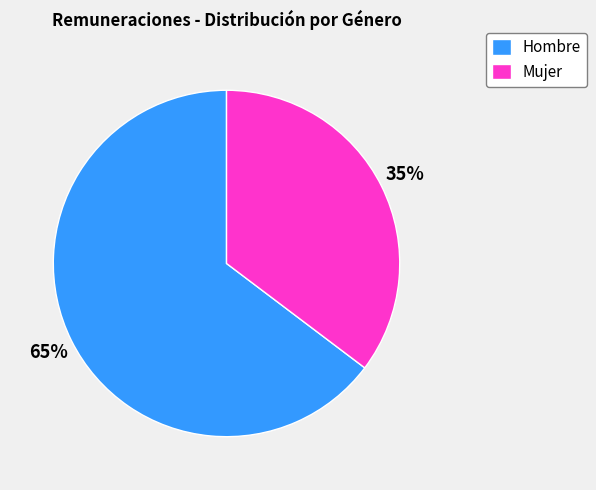

Count the number of slices in the pie.

2